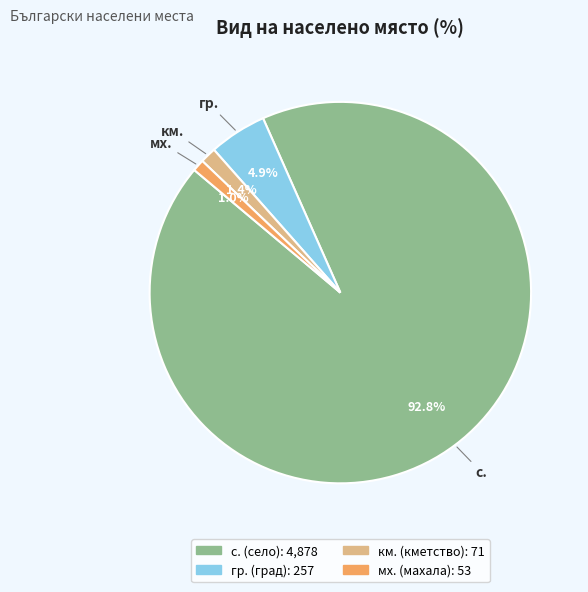

Is there a majority slice in this chart?

Yes